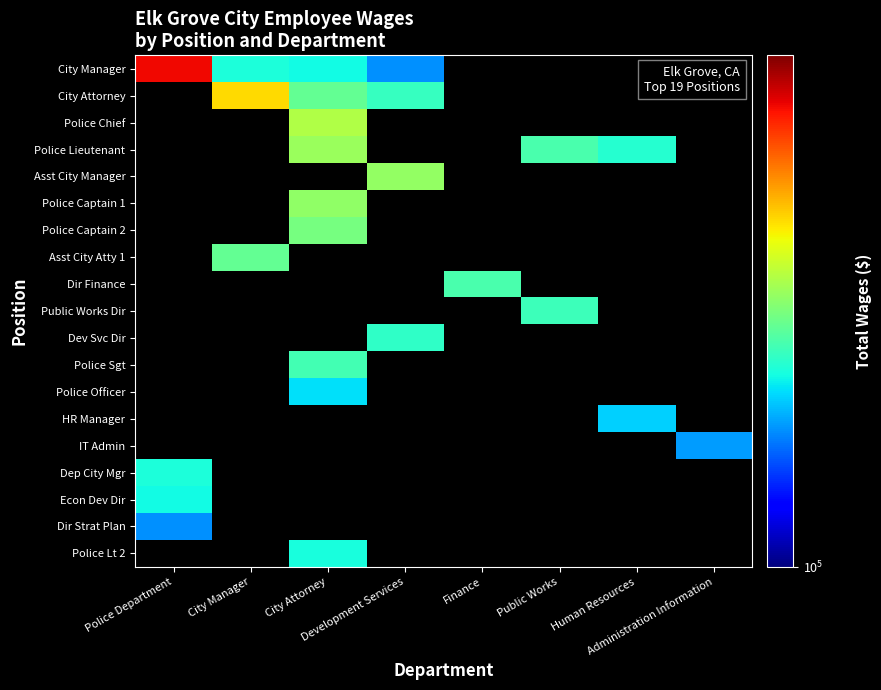

At how many categories does at least one series exceed 361579?

1